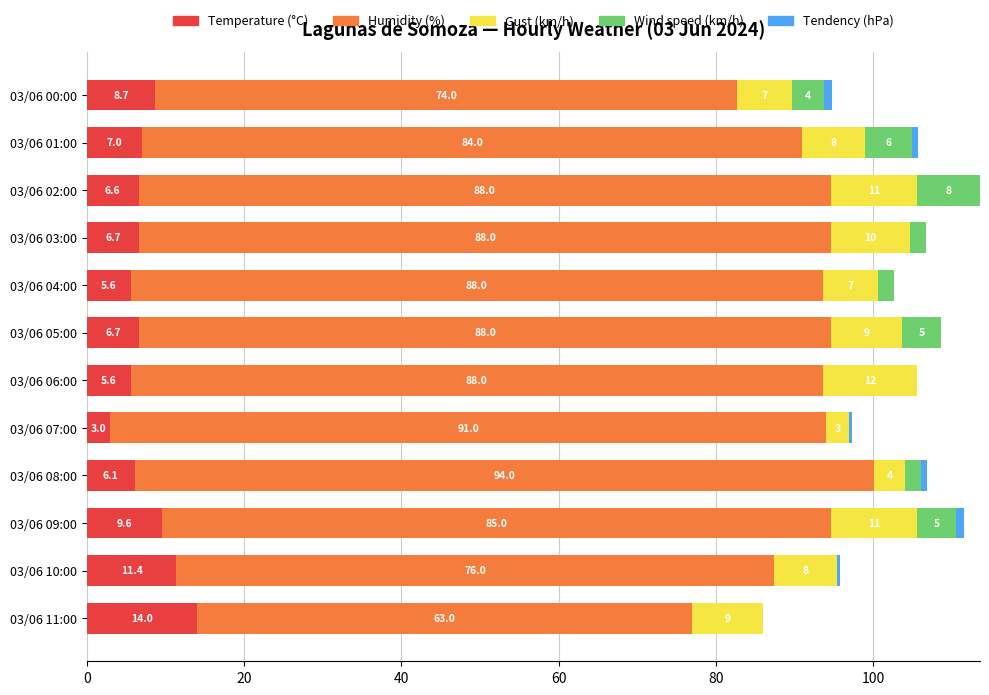

At which category is the sum across all series the highest?

03/06 02:00